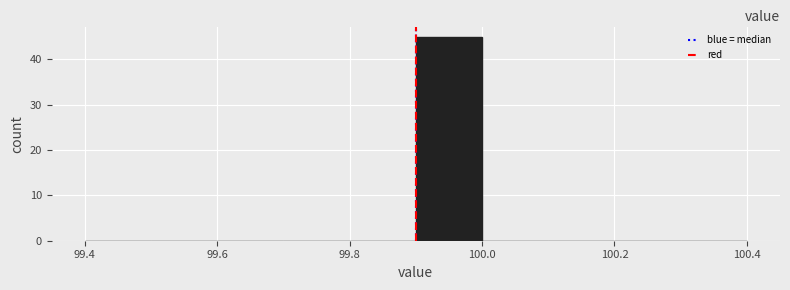

Reading left to right, transcribe this chart: for each bar, give the range it covers on the x-axis and its height. The values are not printed on the chart, so give them approximately, as read against the axis.

99.4 to 99.5: 0
99.5 to 99.6: 0
99.6 to 99.7: 0
99.7 to 99.8: 0
99.8 to 99.9: 0
99.9 to 100.0: 45
100.0 to 100.1: 0
100.1 to 100.2: 0
100.2 to 100.3: 0
100.3 to 100.4: 0